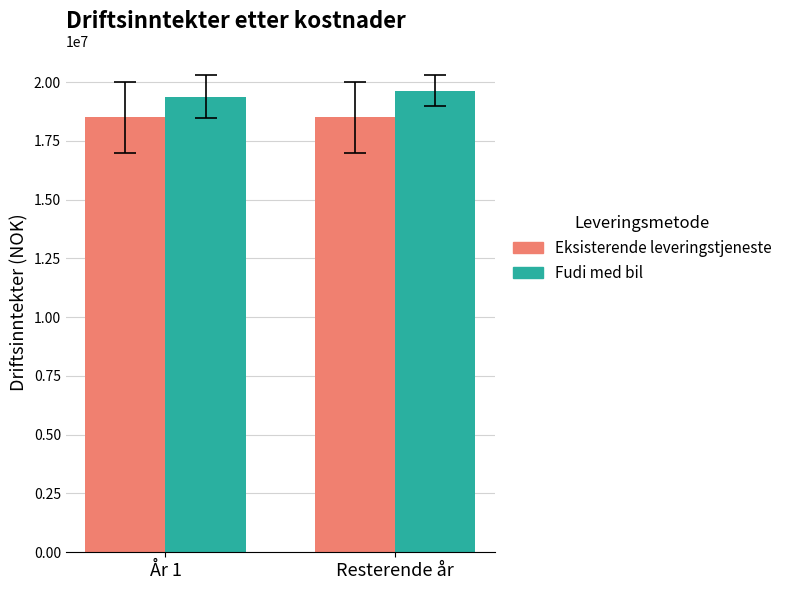

Where does the Fudi med bil series first go above 19631723?

Resterende år